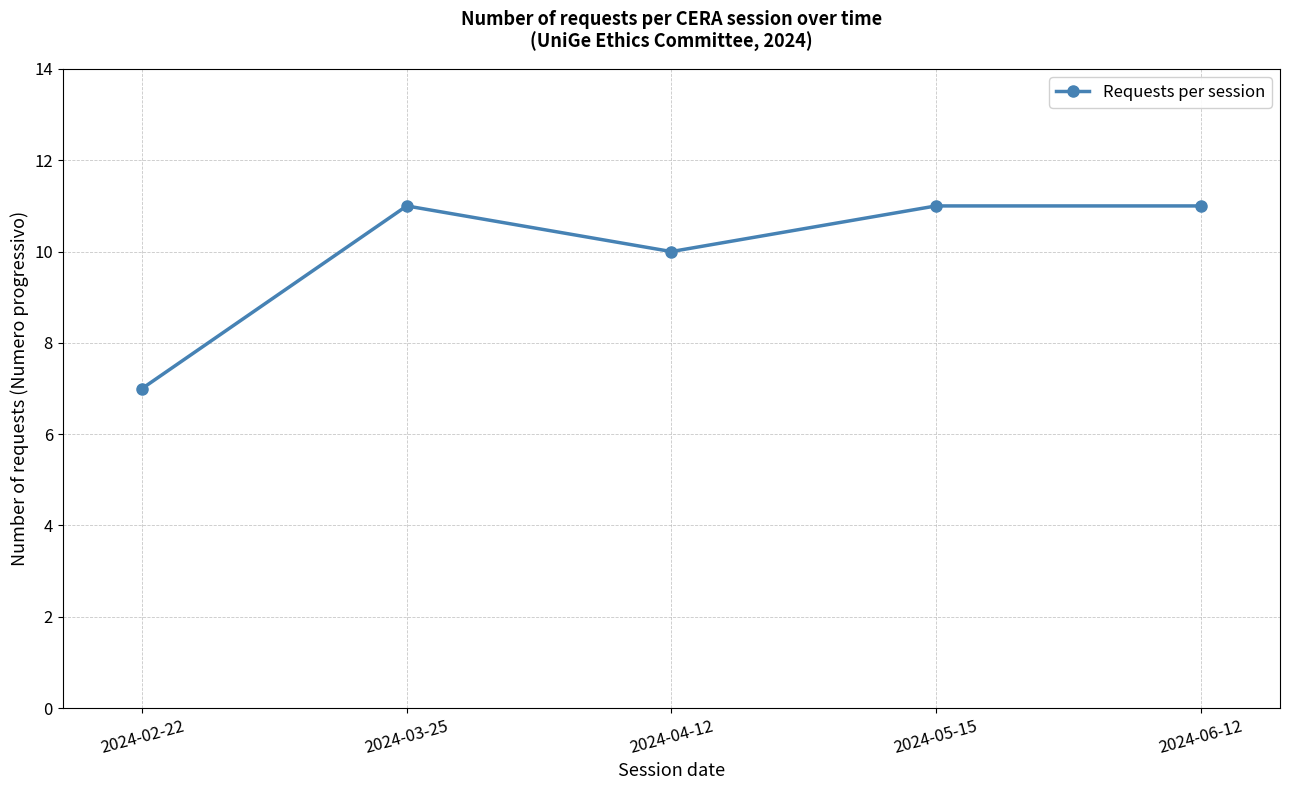

Does the chart display data point markers on the line(s)?

Yes